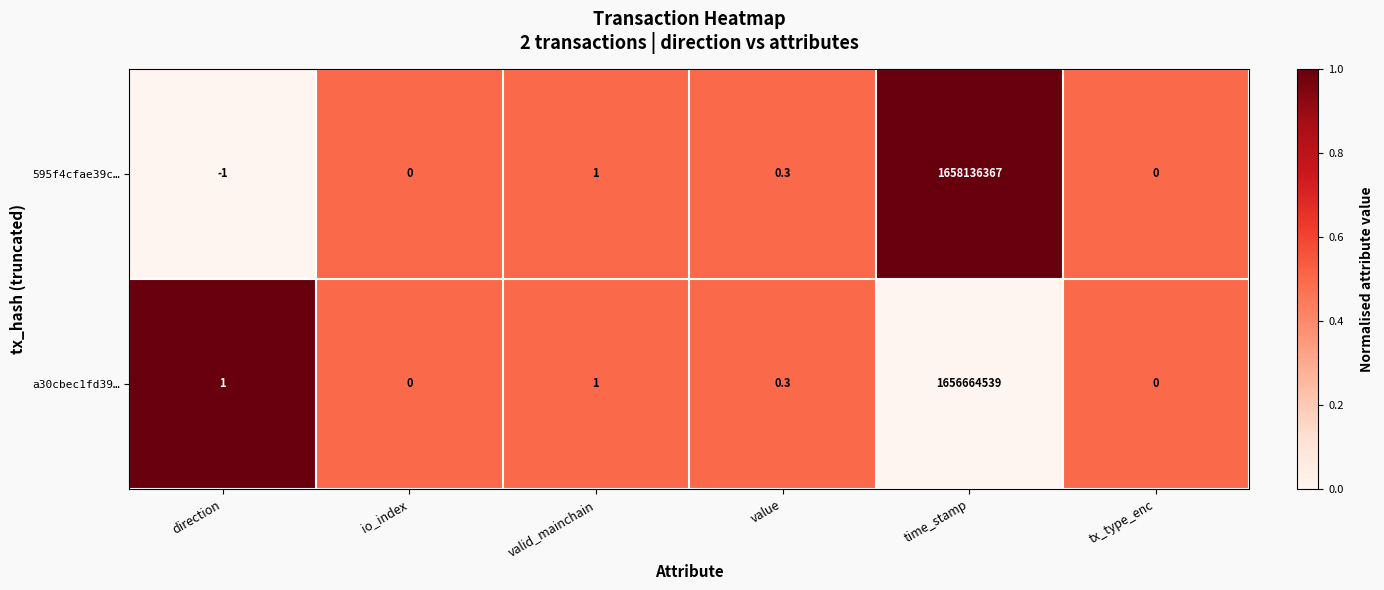

Reading left to right, what are all the values shown in this chart?

595f4cfae39c…: -1.0	0.0	1.0	0.3	1658136367.0	0.0
a30cbec1fd39…: 1.0	0.0	1.0	0.3	1656664539.0	0.0